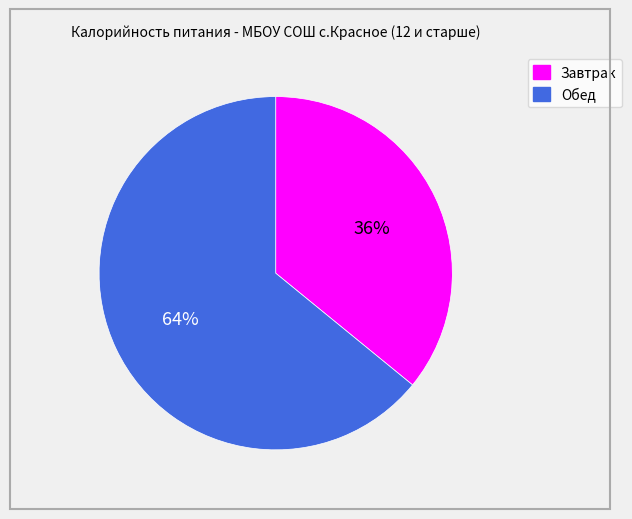

Between Обед and Завтрак, which is larger?

Обед